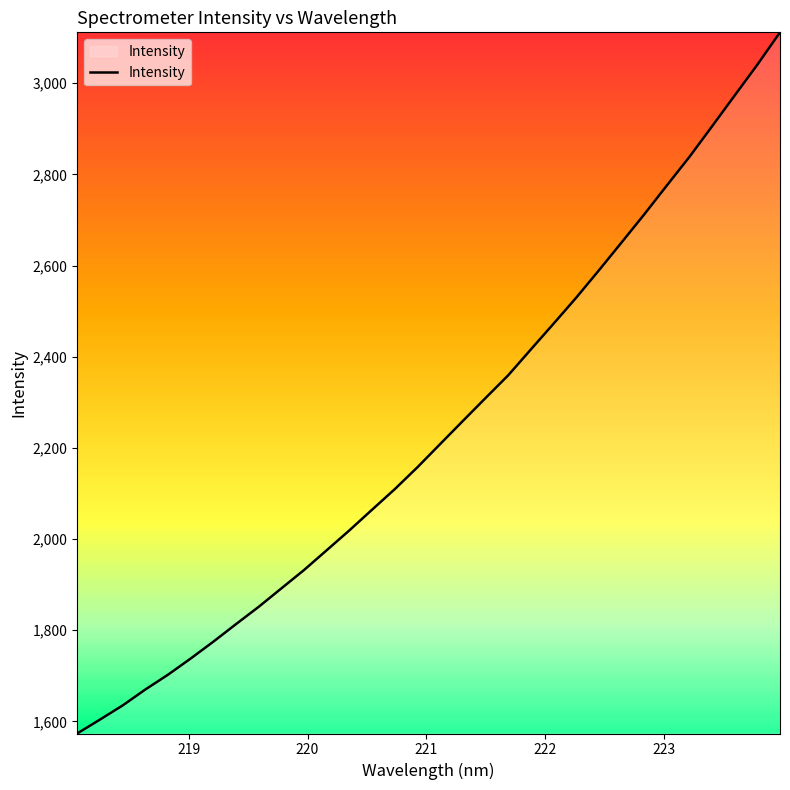

What is the greatest value displayed?

3111.5